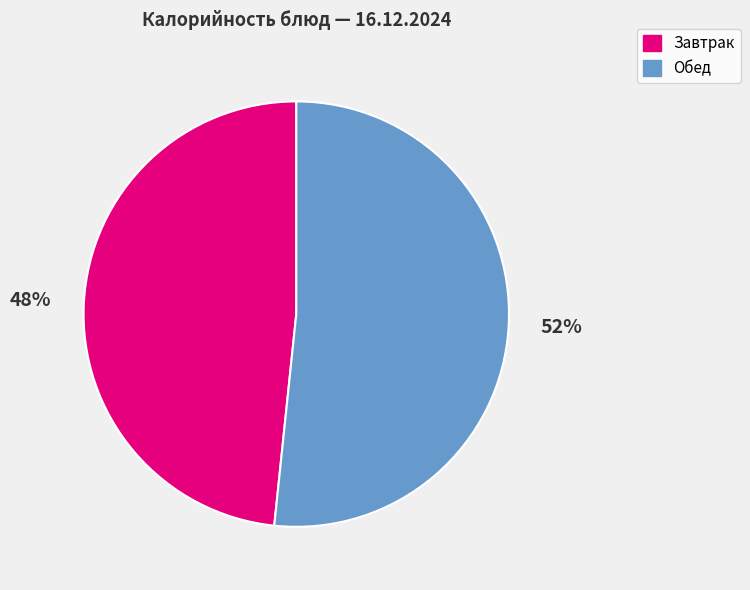

Does any single category account for the majority?

Yes